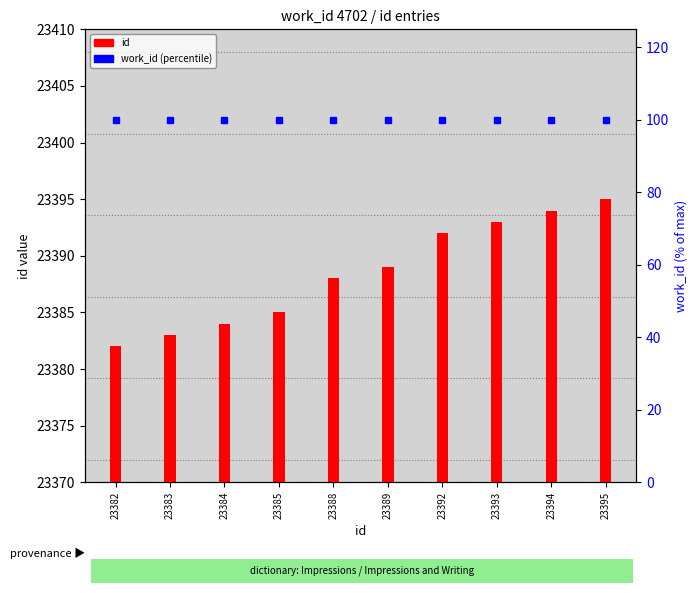

Rank the series by their average value, from highest to lowest.

id, work_id (% of max)